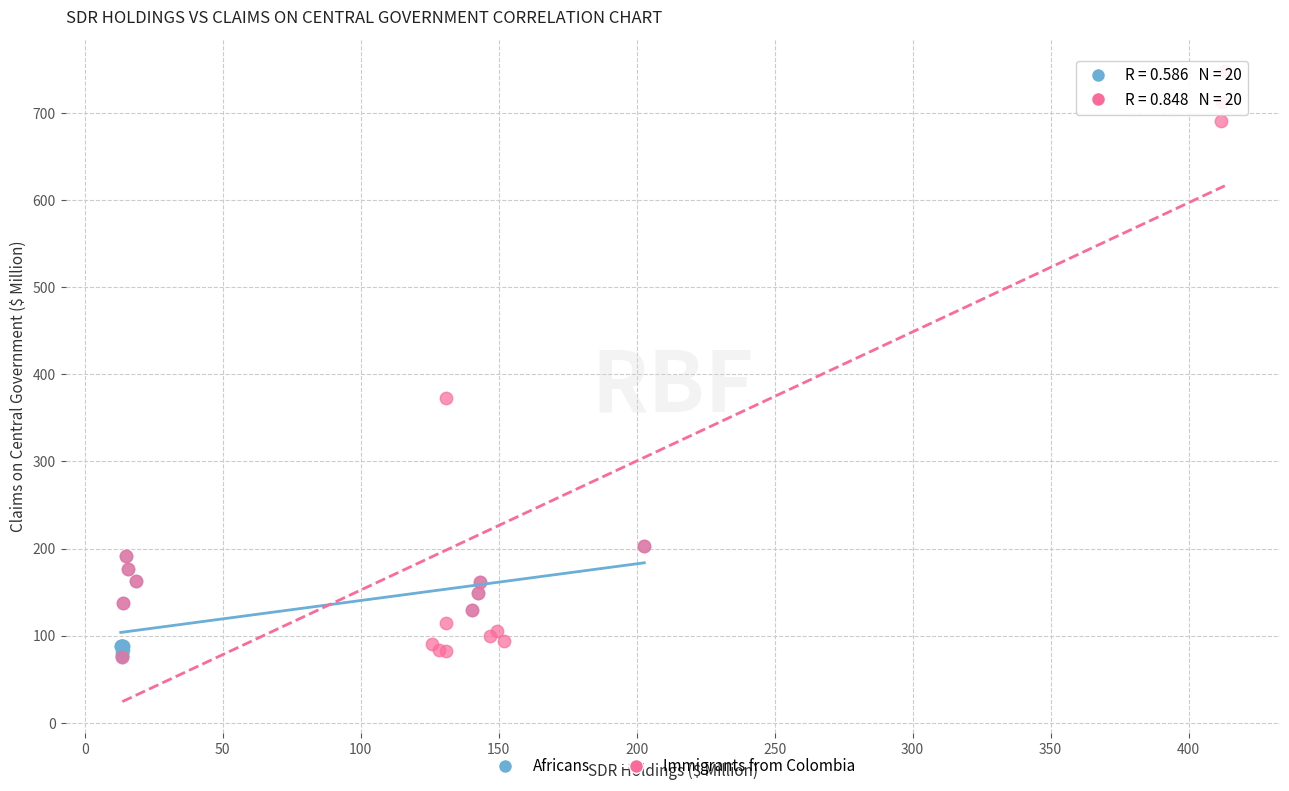

Which series contains the highest Y value?

Immigrants from Colombia